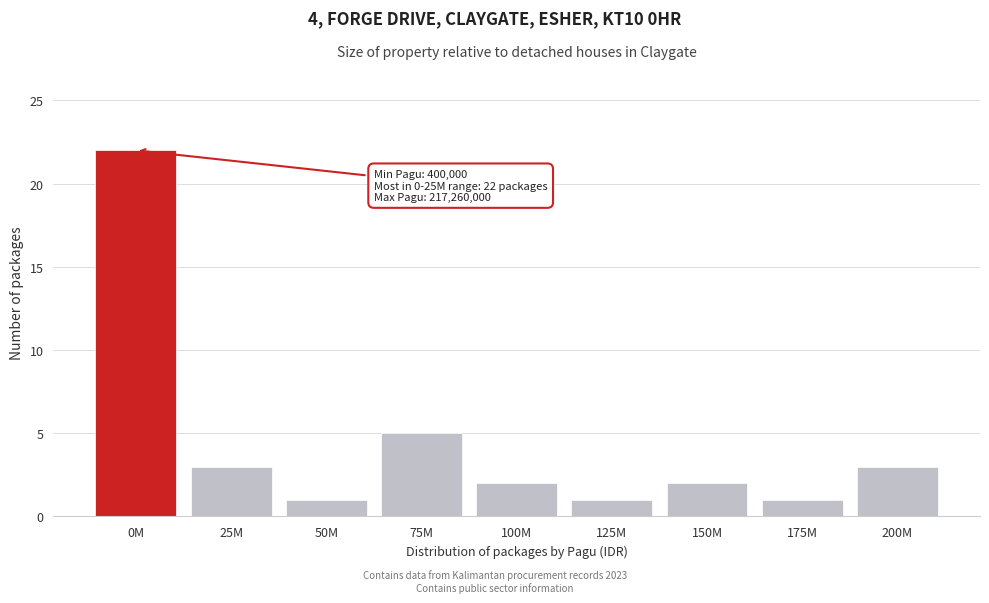

Reading left to right, what are all the values shown in this chart?

22	3	1	5	2	1	2	1	3